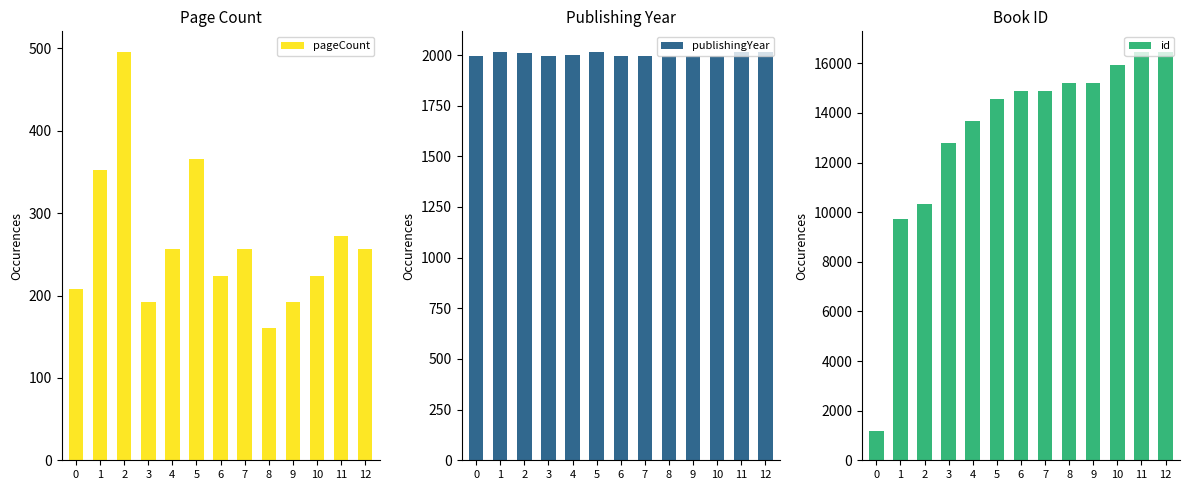

Which series changed the most between 3 and 12?

id